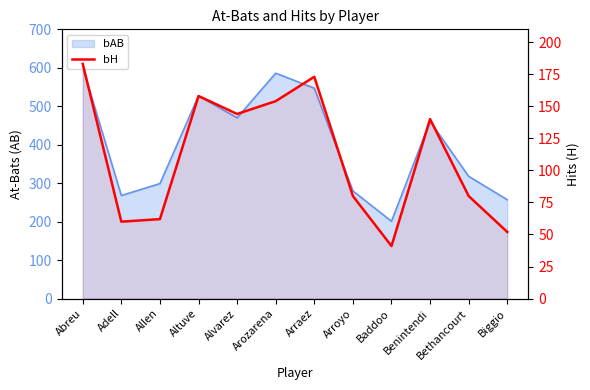

List the labels in order of value, largest first.

Abreu, Arraez, Altuve, Arozarena, Alvarez, Benintendi, Arroyo, Bethancourt, Allen, Adell, Biggio, Baddoo